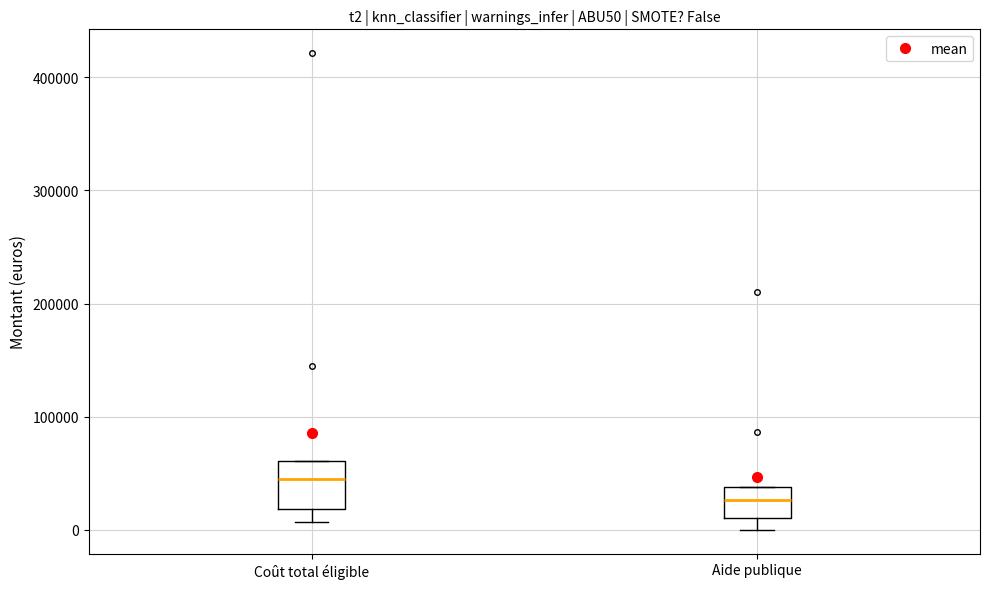

Reading left to right, read every box against the y-axis: the position of its median line, the range the box covers, and the ends of its whiskers. The values are not printed on the chart, so give them approximately, as read against the axis.

Coût total éligible: median 40000, box 20000 to 60000, whiskers 10000 to 60000
Aide publique: median 30000, box 10000 to 40000, whiskers 0 to 40000